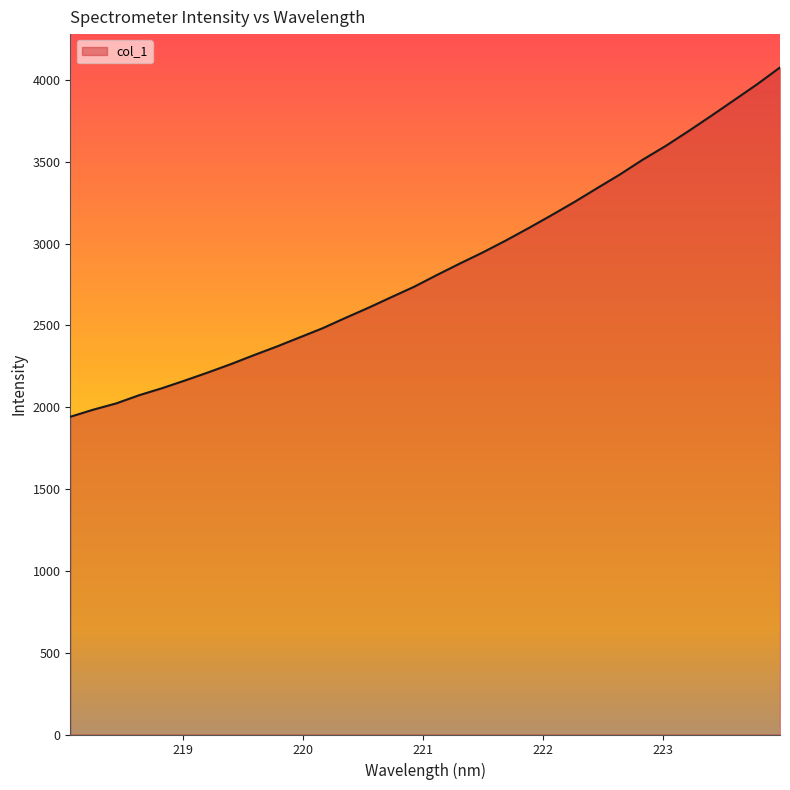

What is the difference between the maximum and minimum values?

2134.3